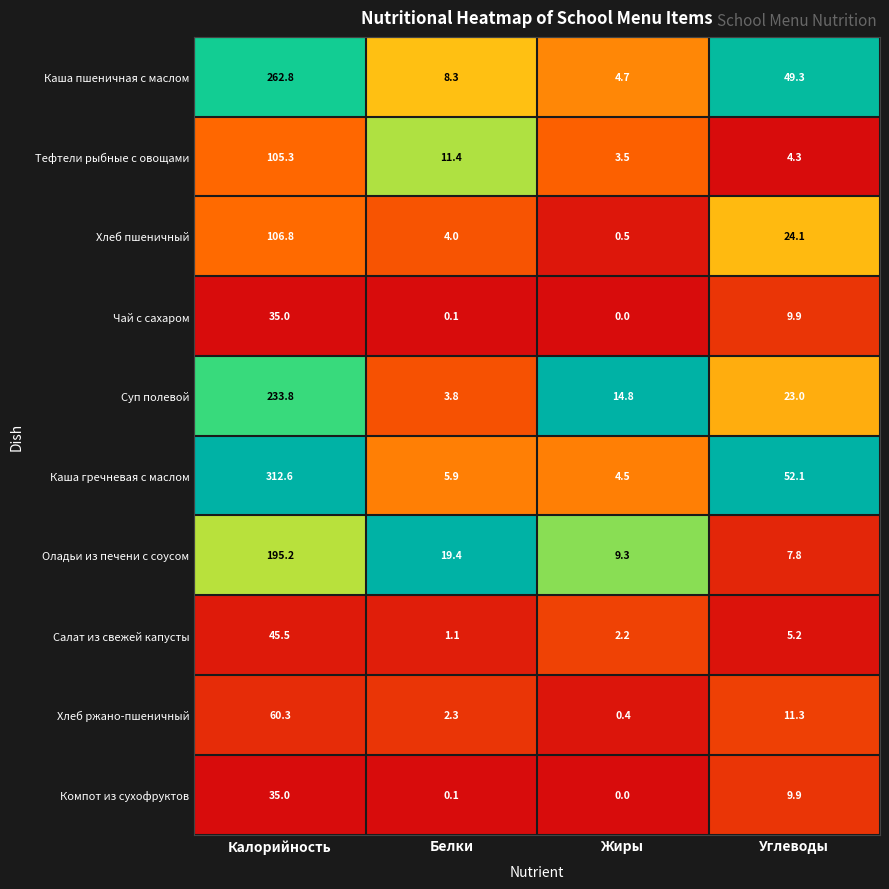

At which category does the chart reach its peak across all series?

Калорийность